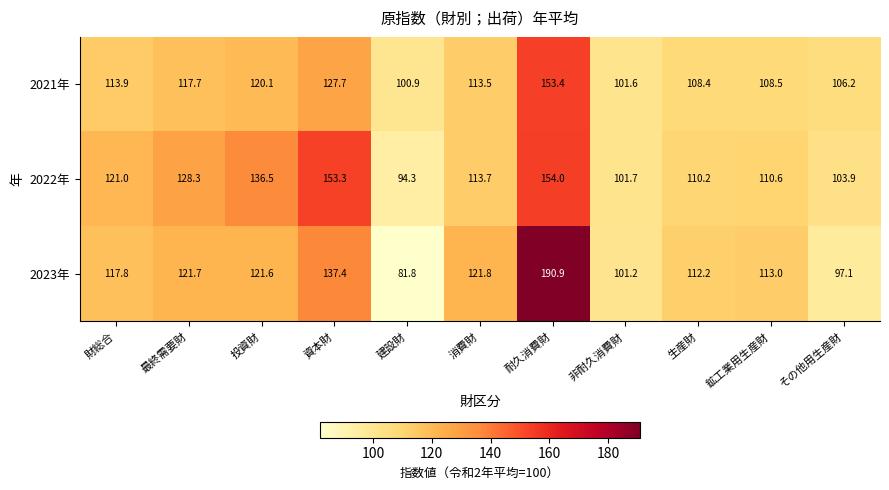

Rank the series at その他用生産財 from highest to lowest value.

2021年, 2022年, 2023年